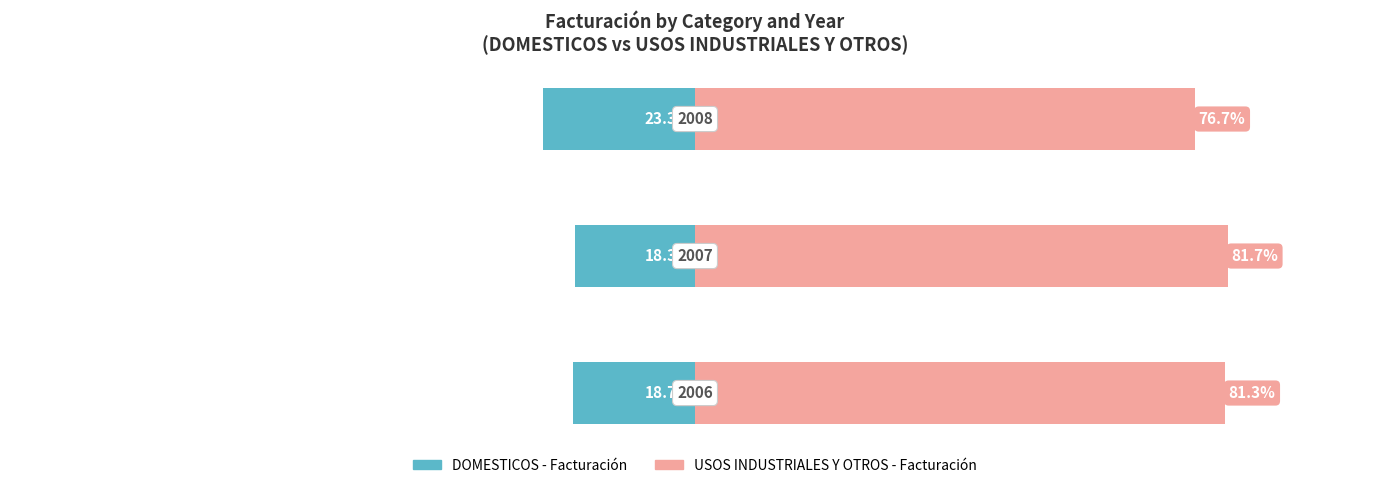

What is the value of the DOMESTICOS - Facturación bar at the 3rd from the left?

-23.3